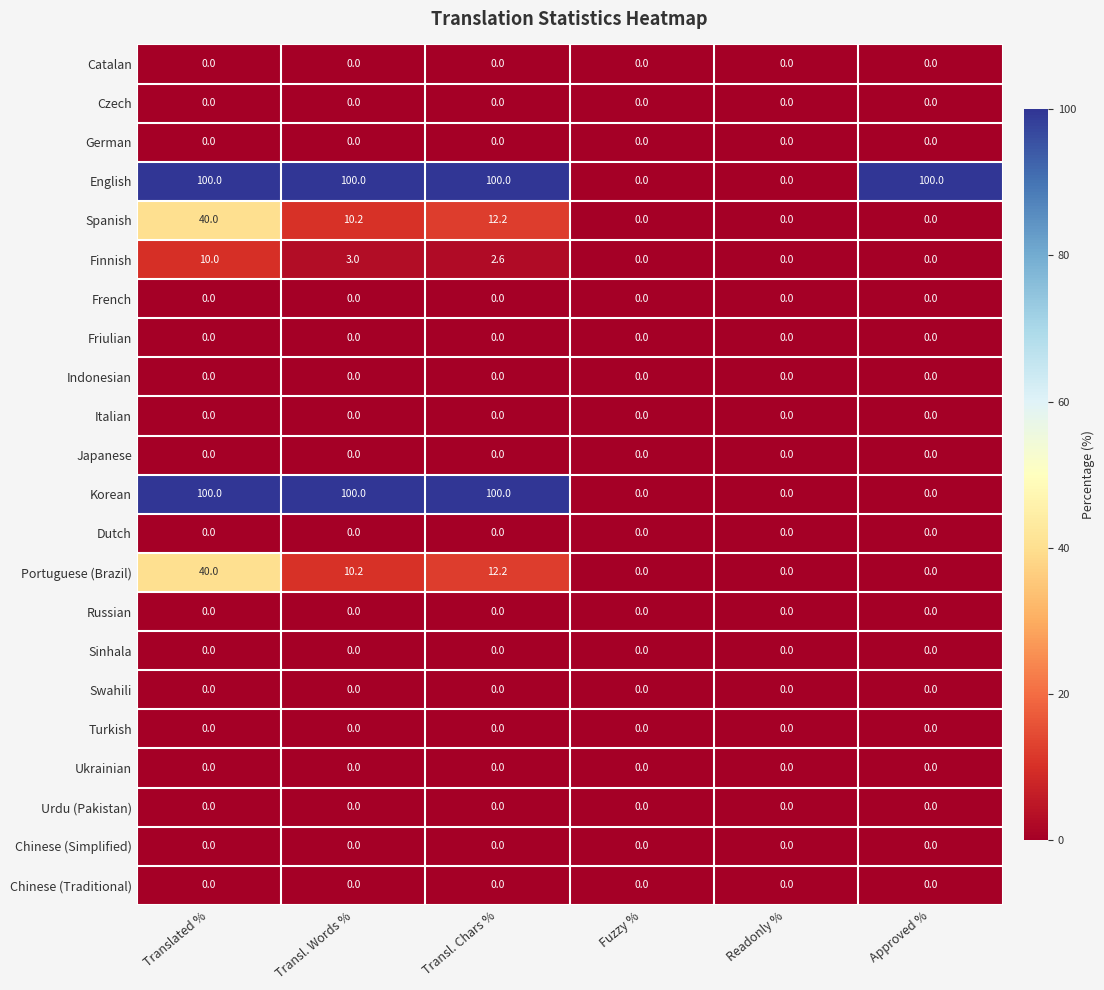

What is the greatest value displayed?

100.0